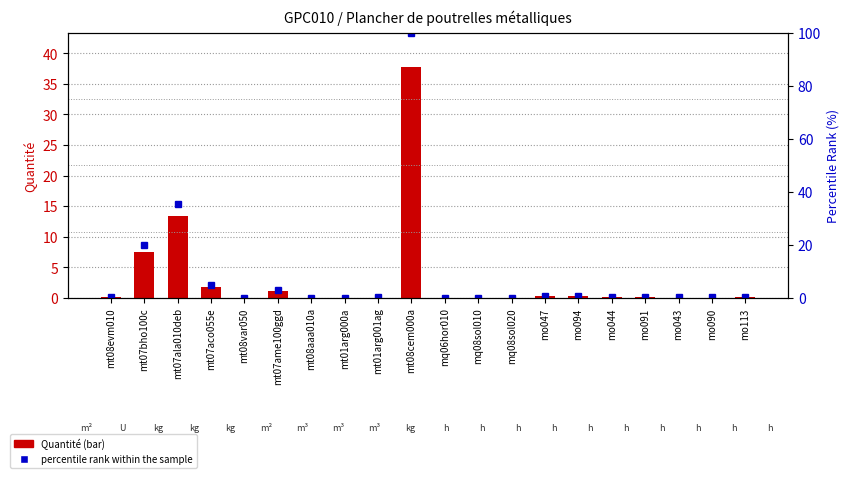

Which series has the largest range (max minus min)?

percentile rank within the sample